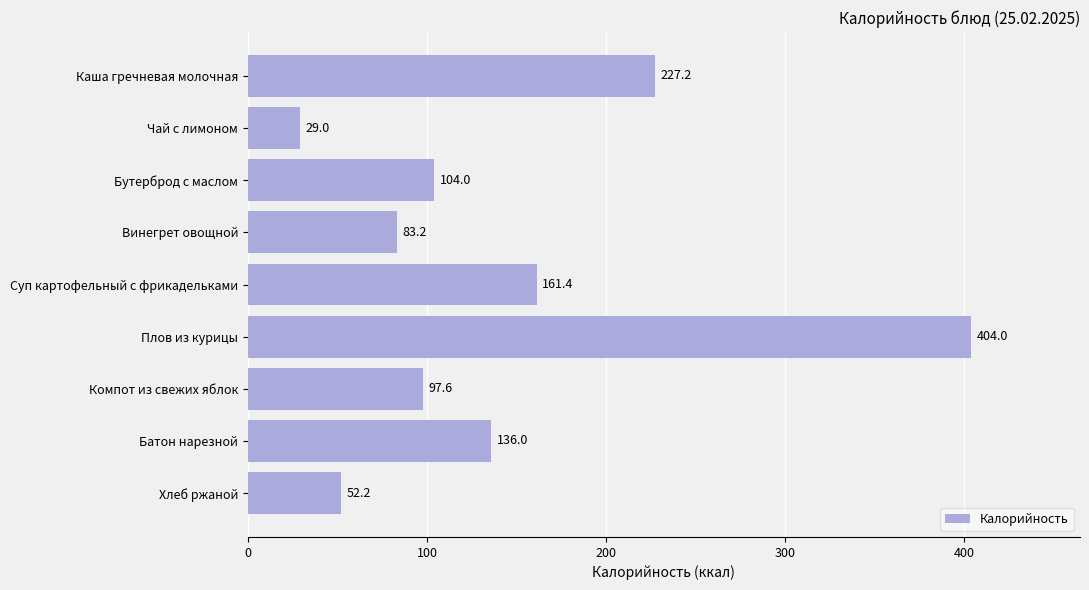

At which category does the chart reach its minimum across all series?

Чай с лимоном